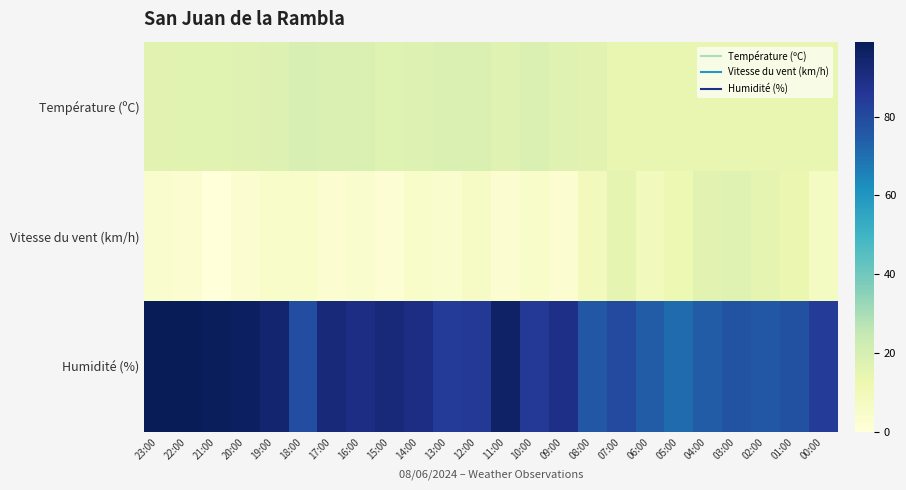

Between 05:00 and 13:00, which is larger?

13:00